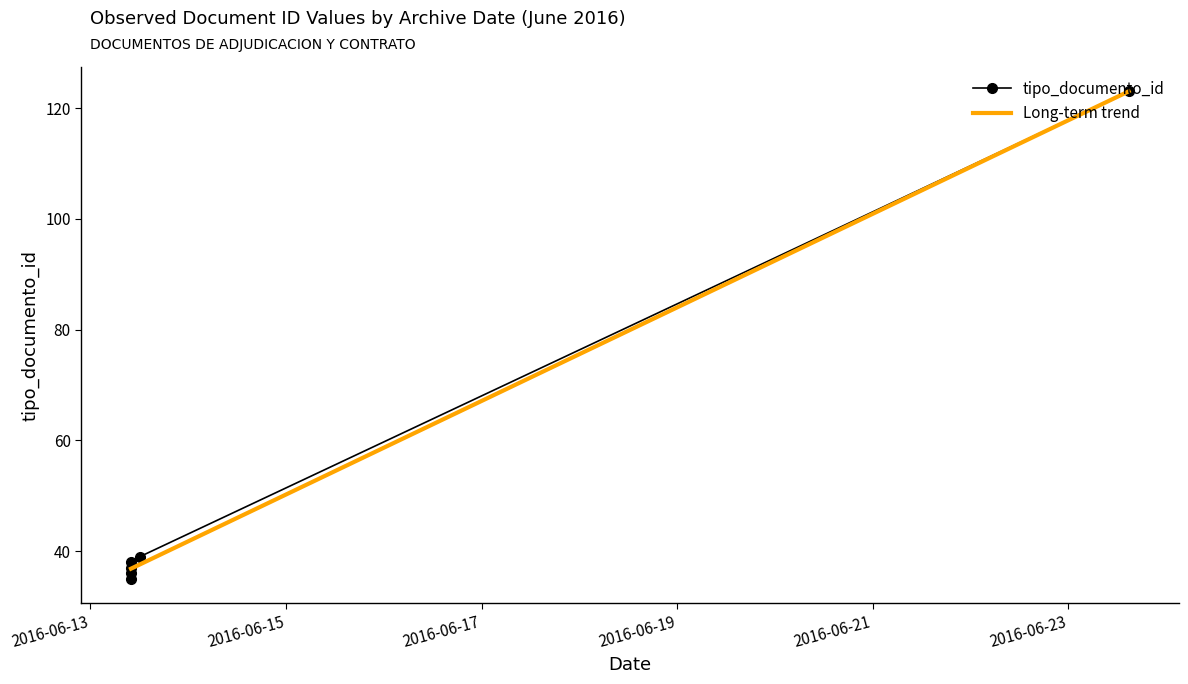

At which category does the chart reach its minimum across all series?

2016-06-13